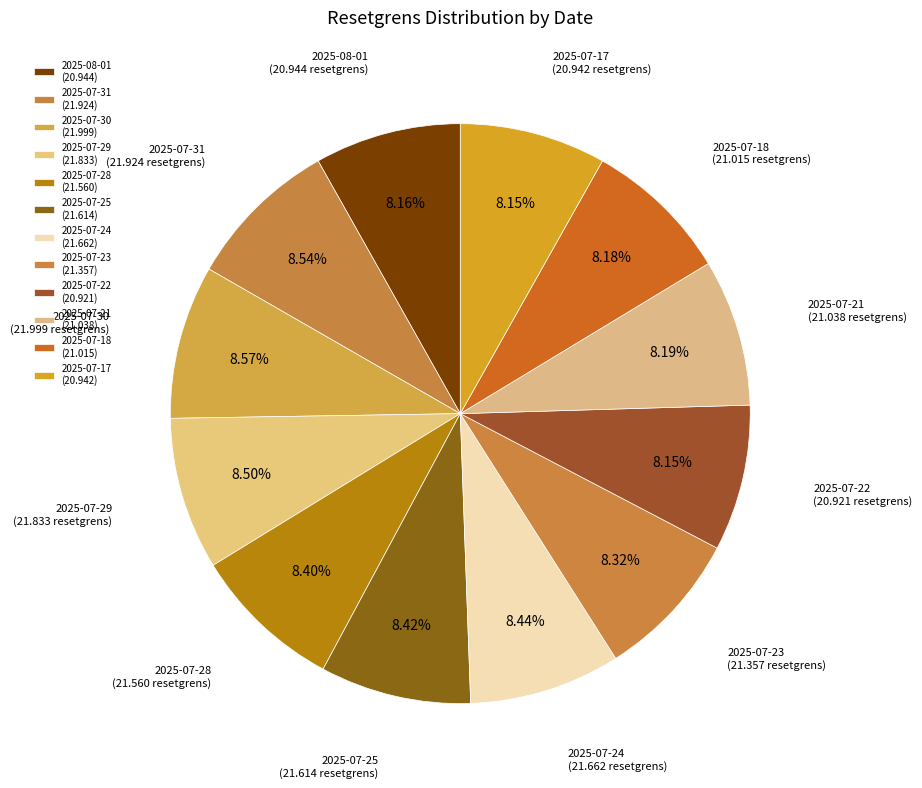

Between 2025-07-25 and 2025-07-29, which is larger?

2025-07-29